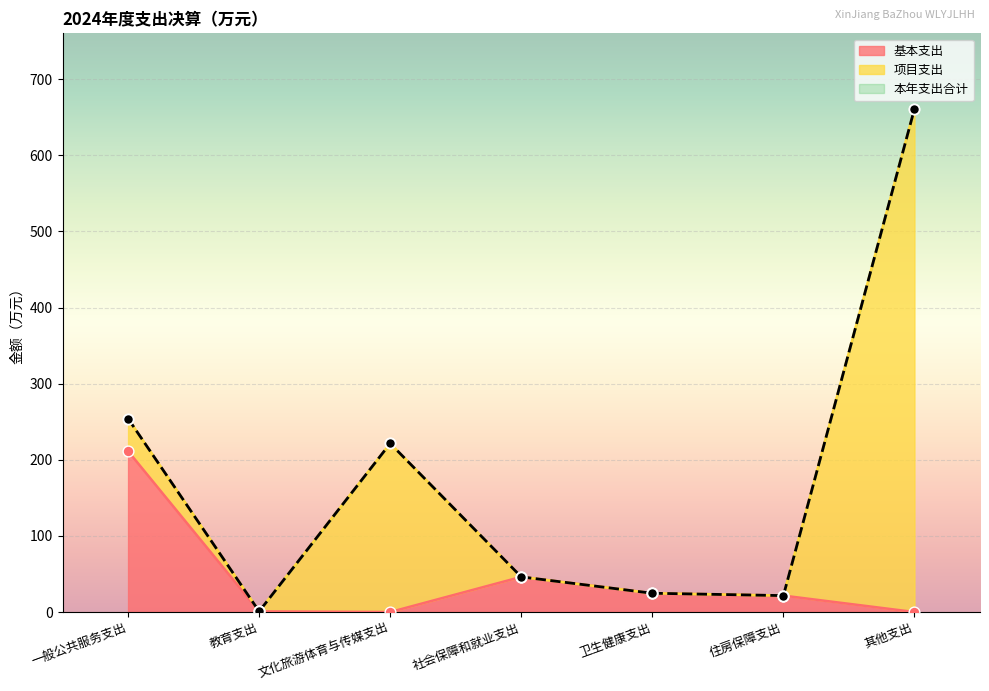

Which series has the largest total across all categories?

本年支出合计